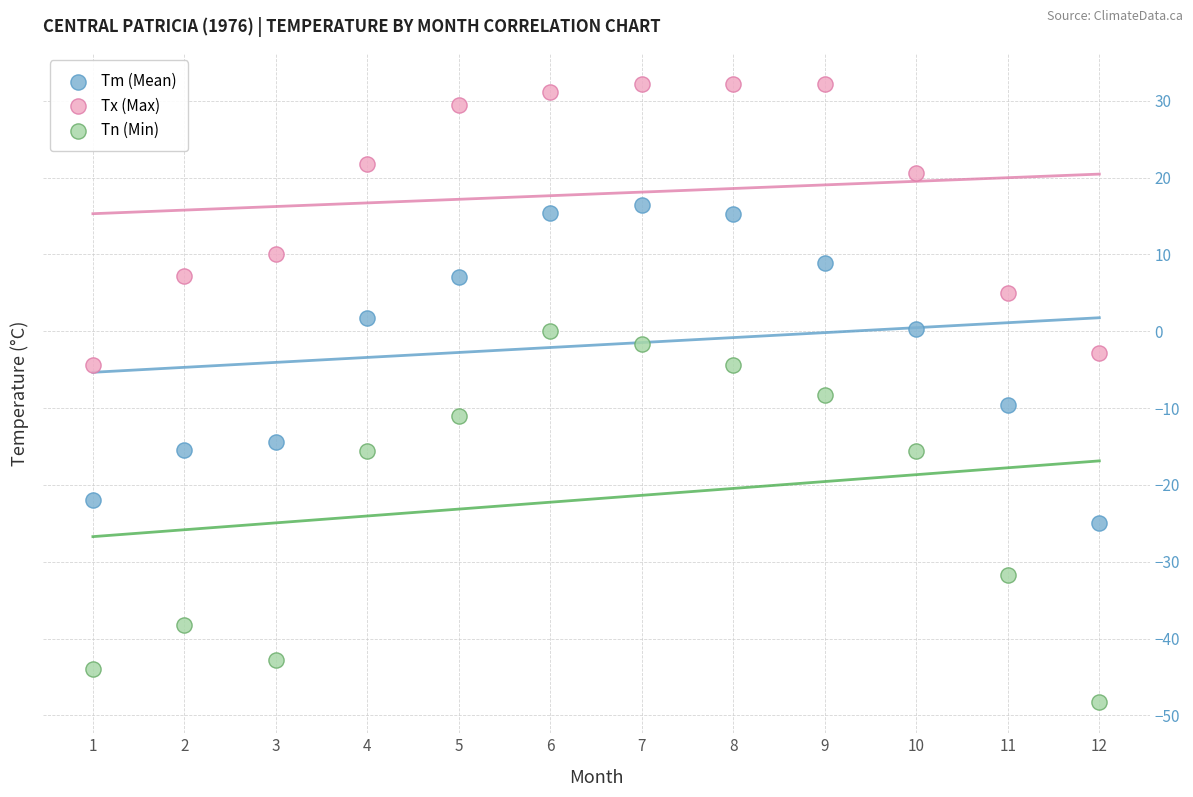

Which series has the largest Y range (max minus min)?

Tn (Min)